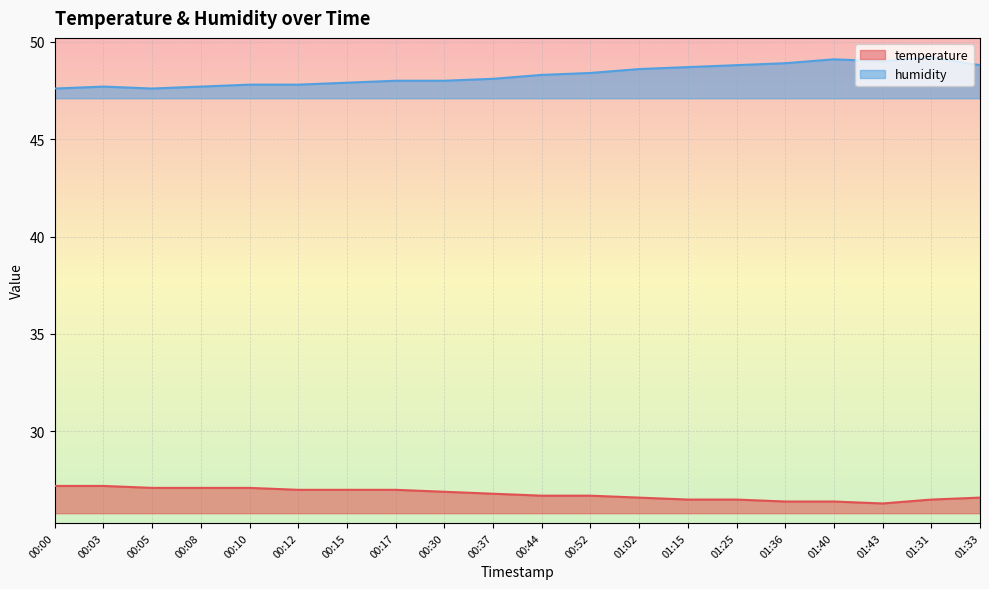

How many distinct data groups are displayed?

2